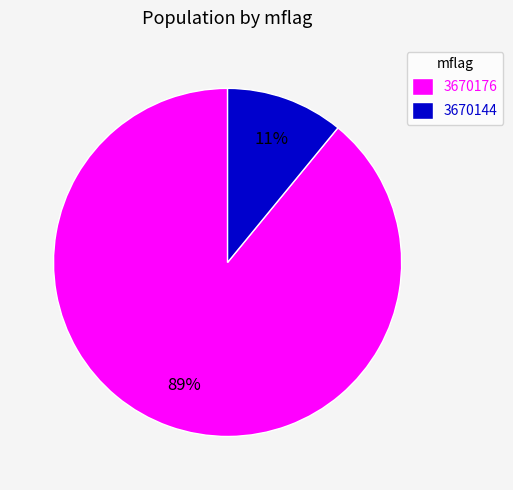

Between 3670144 and 3670176, which is larger?

3670176